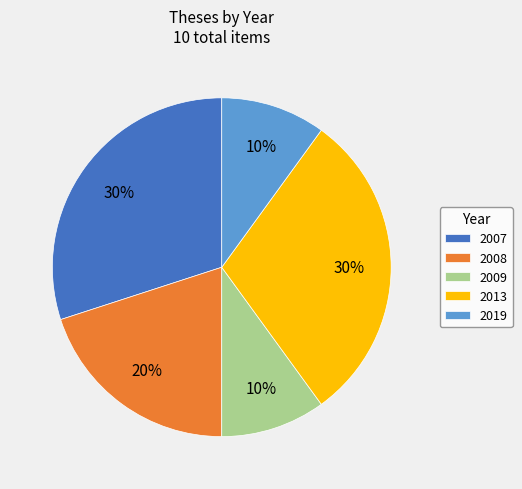

Which has a higher value, 2019 or 2007?

2007